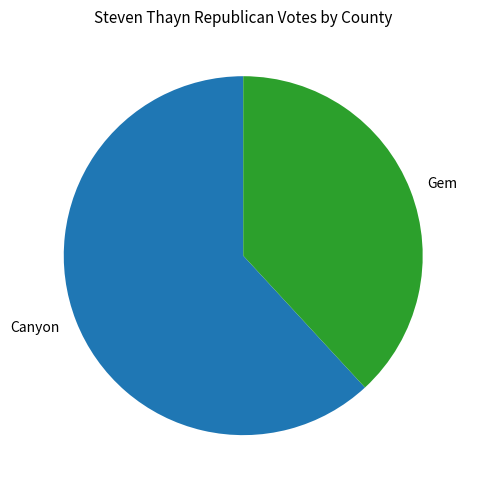

Is there a majority slice in this chart?

Yes